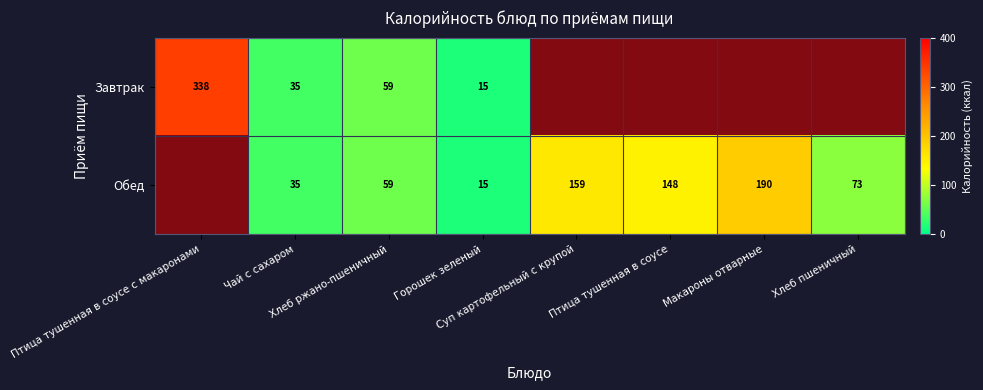

What is the maximum value for Завтрак?

338.0